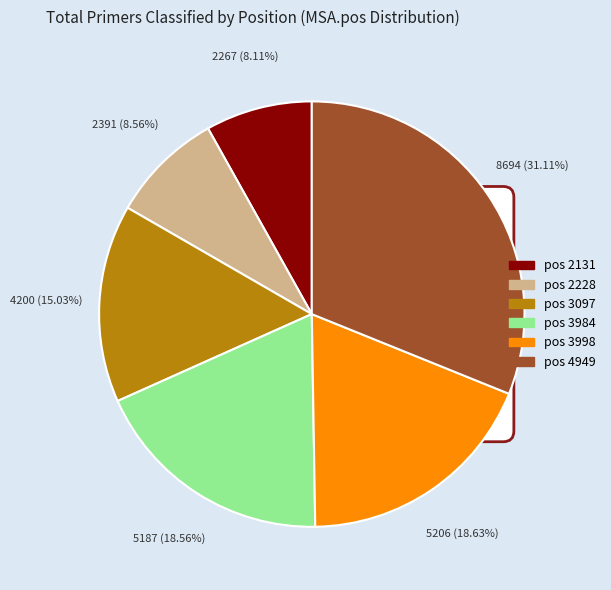

Is there a majority slice in this chart?

No